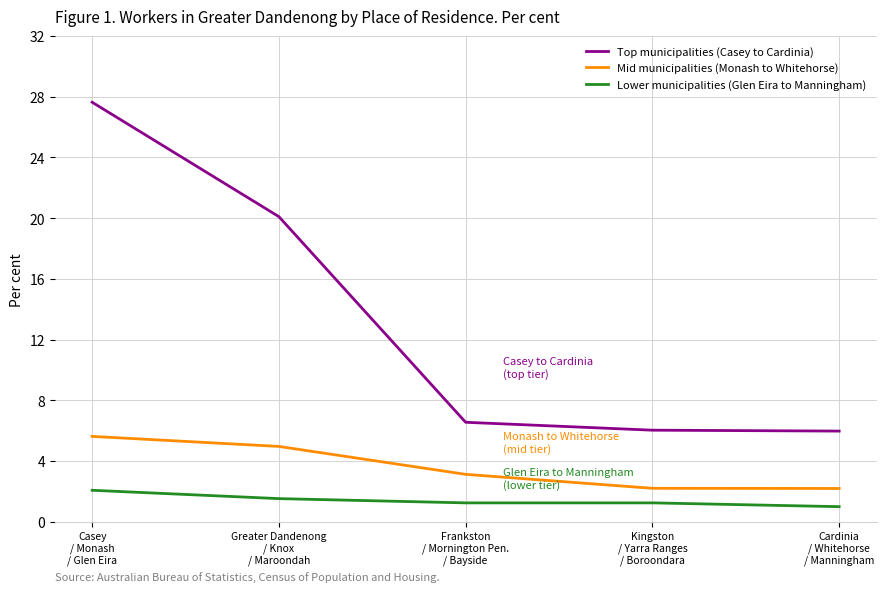

What value does the Top municipalities (Casey to Cardinia) series have at Kingston
/ Yarra Ranges
/ Boroondara?

6.0